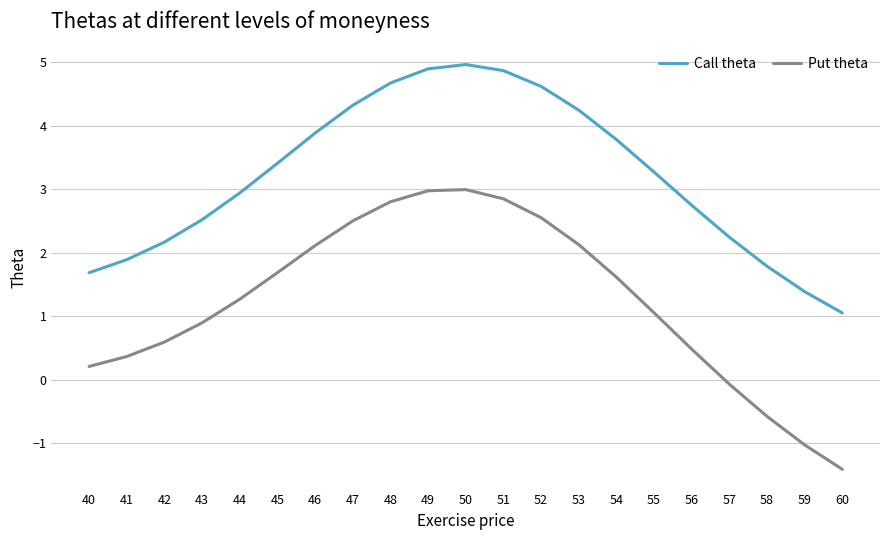

Is the value of Put theta at 53 greater than the value of Call theta at 52?

No